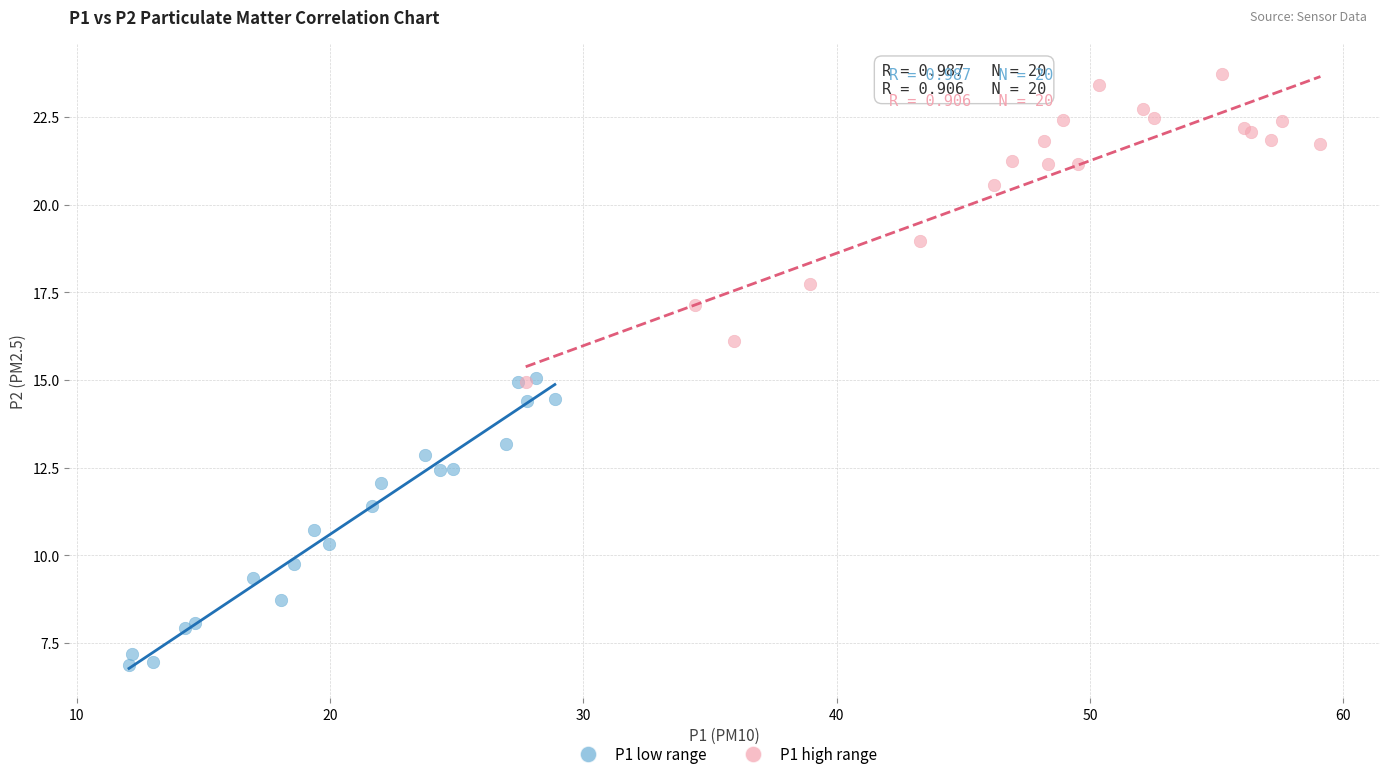

Which series contains the lowest Y value?

P1 low range